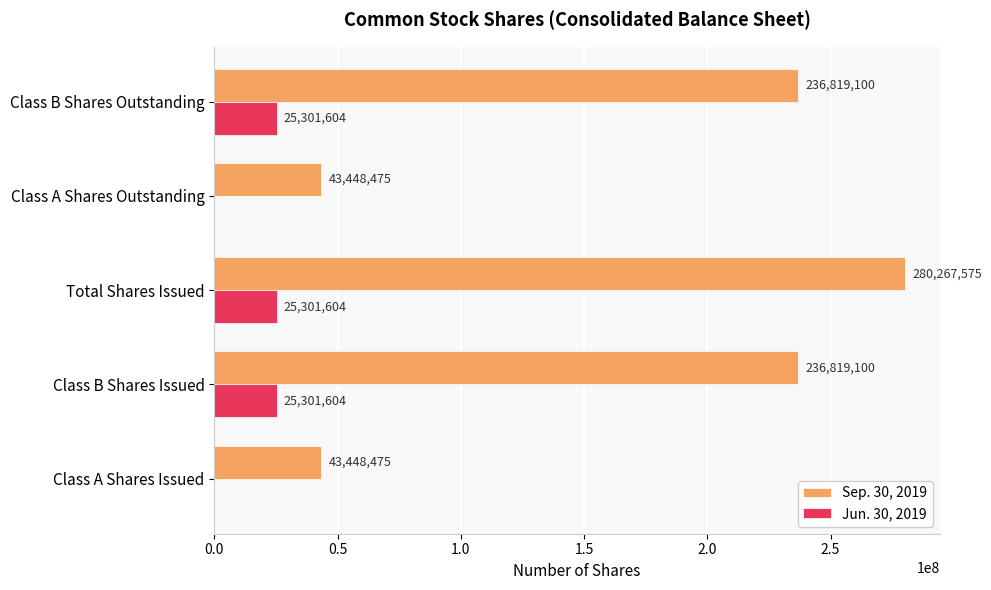

Which series changed the most between Class A Shares Issued and Total Shares Issued?

Sep. 30, 2019